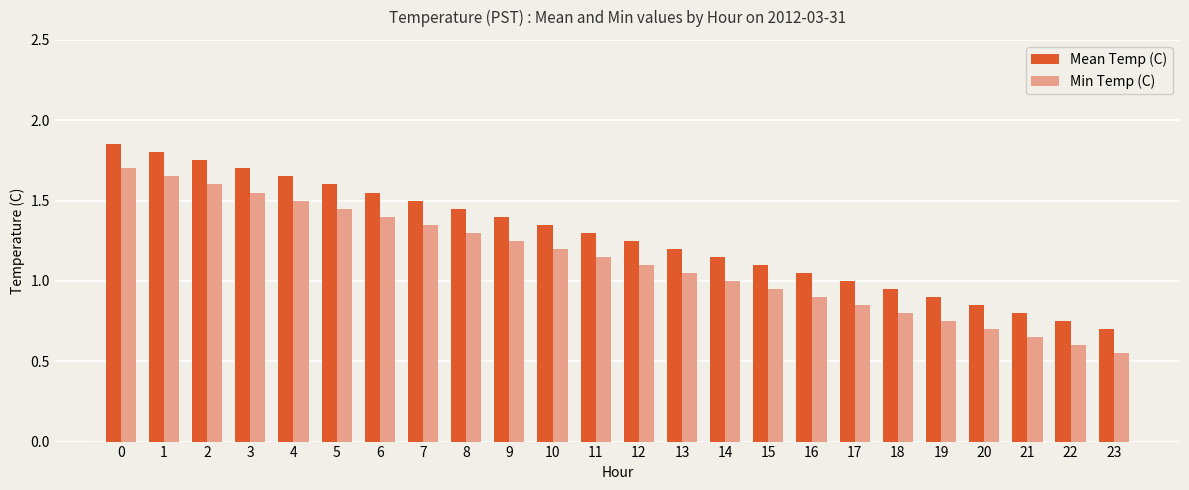

How many series are shown in this chart?

2